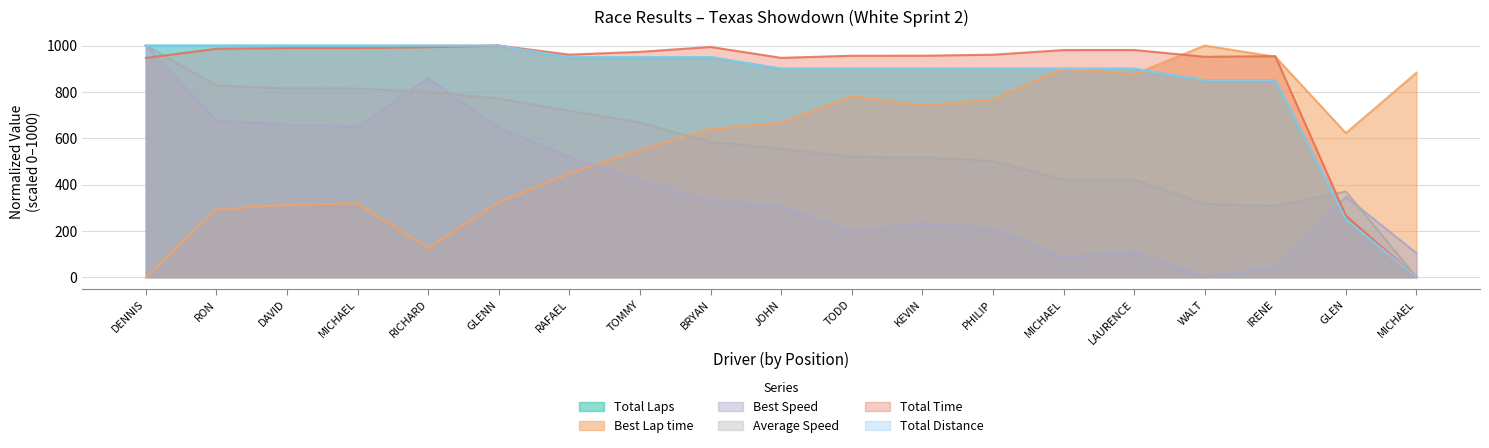

What is the approximate value of Average Speed at LAURENCE?

420.7